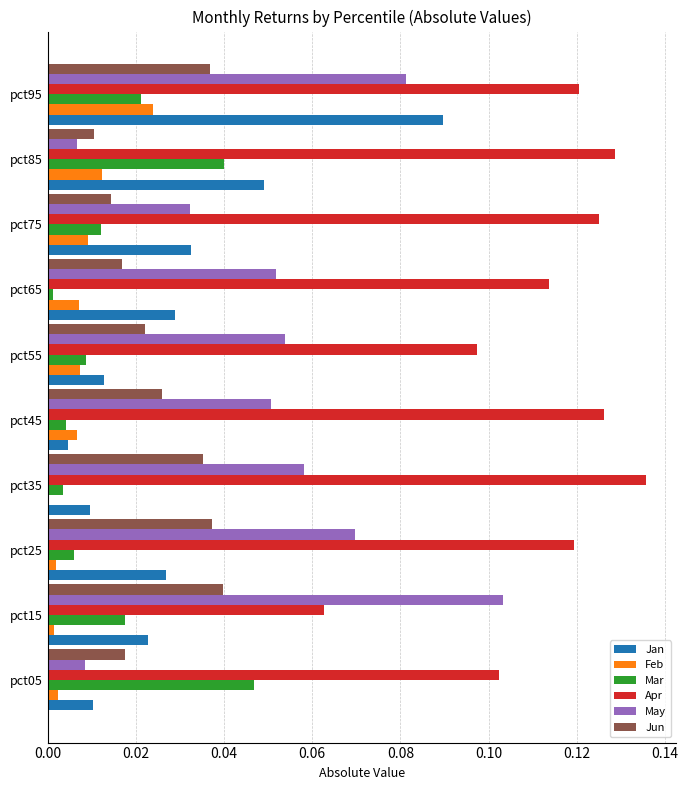

What is the total value across all series at pct95?

0.4